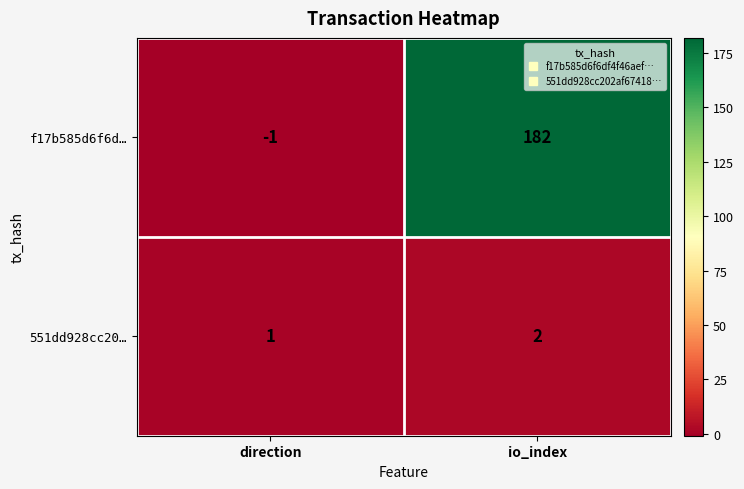

At which category does the chart reach its peak across all series?

io_index